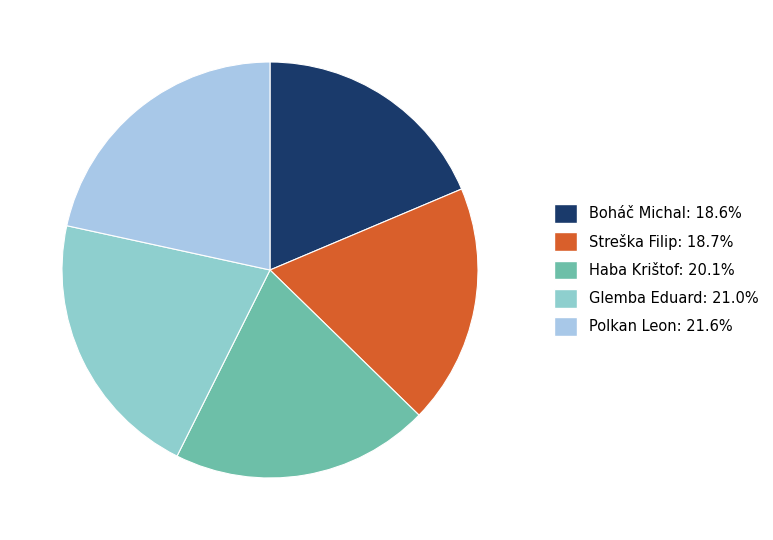

Count the number of slices in the pie.

5